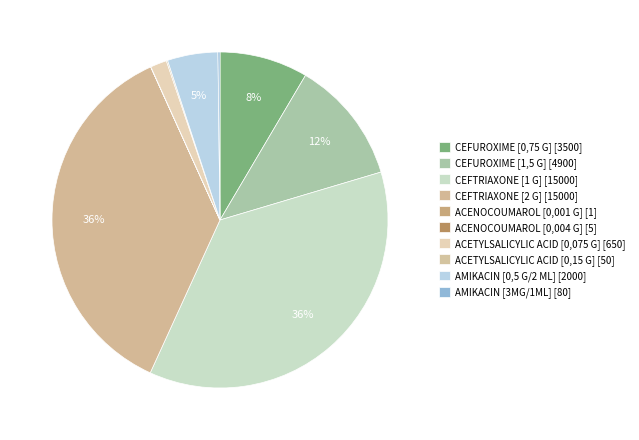

The CEFTRIAXONE [2 G] slice represents 50% of the pie. True or false?

False